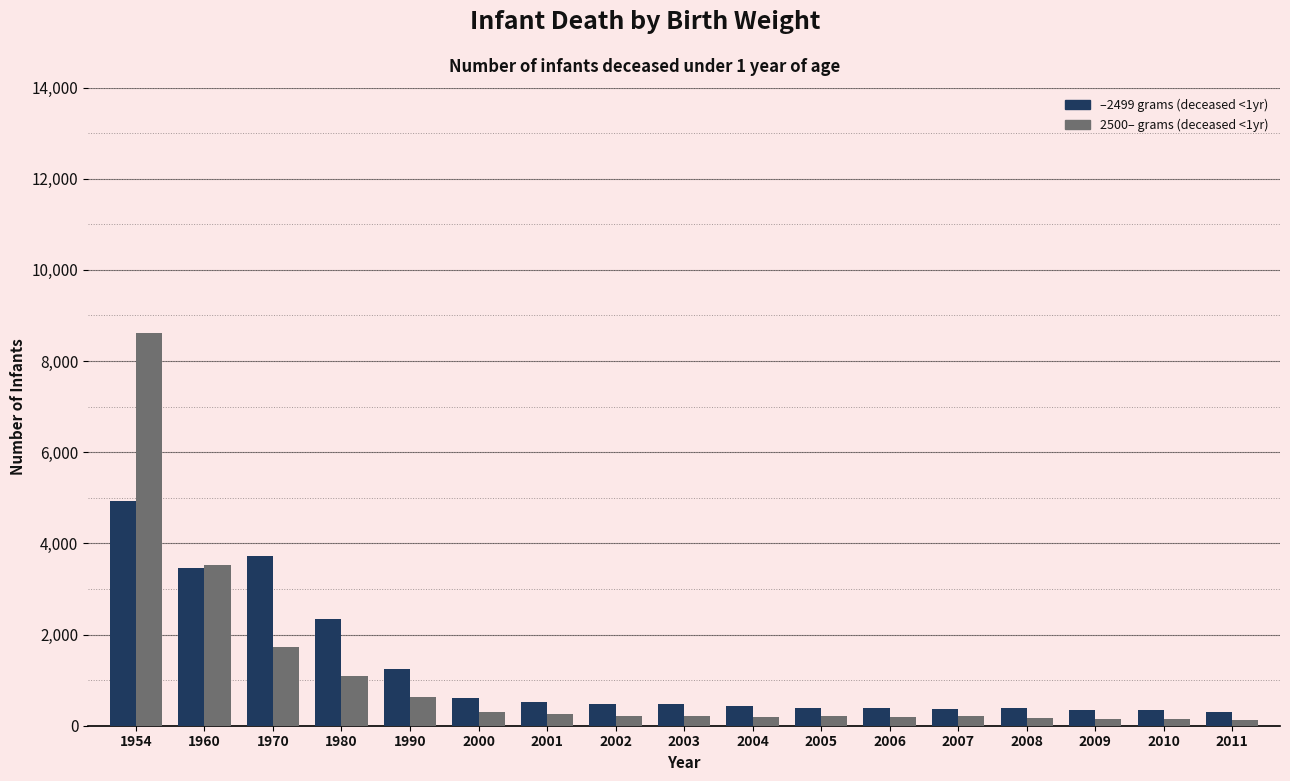

The 2500– grams (deceased <1yr) series shows 1716 at 1970. True or false?

True